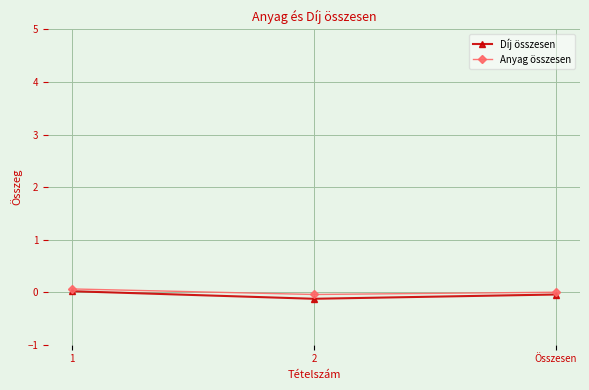

Where is Díj összesen nearest to the value 0?

1